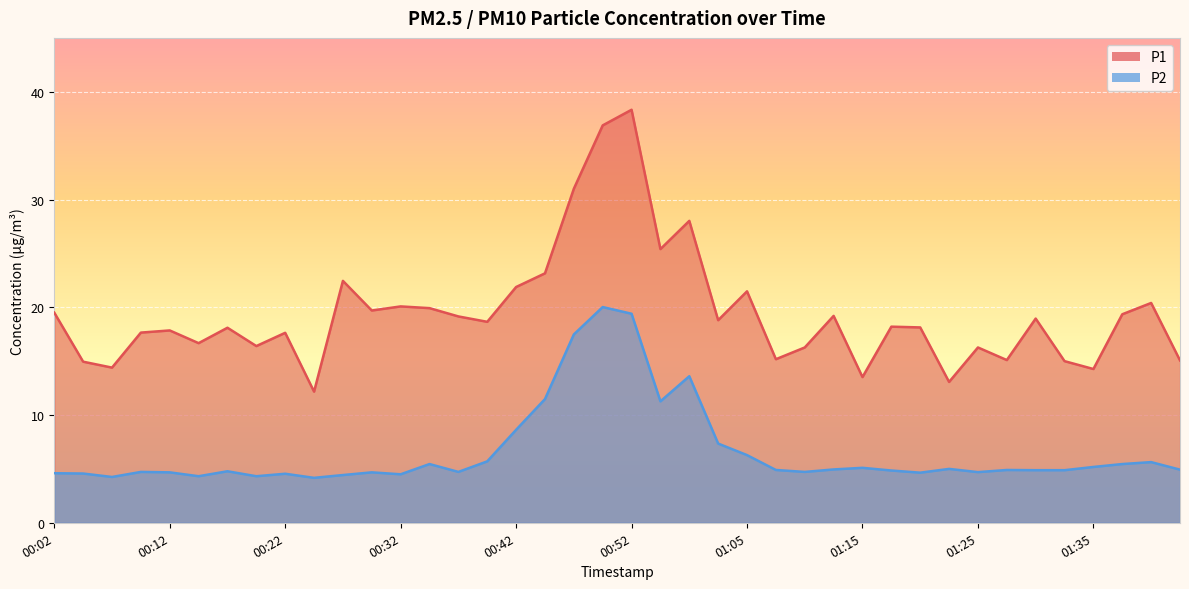

True or false: P2 has more than 0 points higher than both neighbors.

True